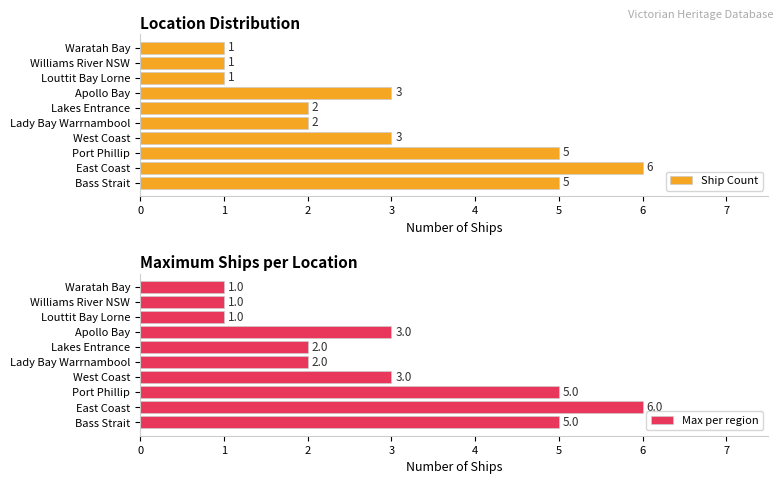

What value does the Max per region series have at East Coast?

6